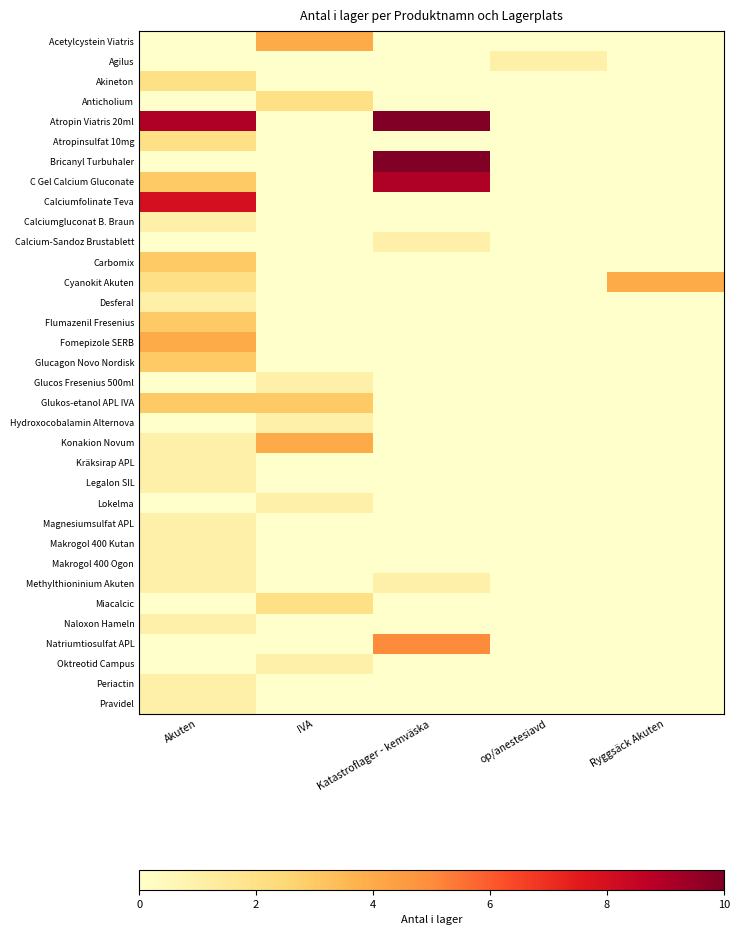

What is the difference between the highest and lowest values at op/anestesiavd?

1